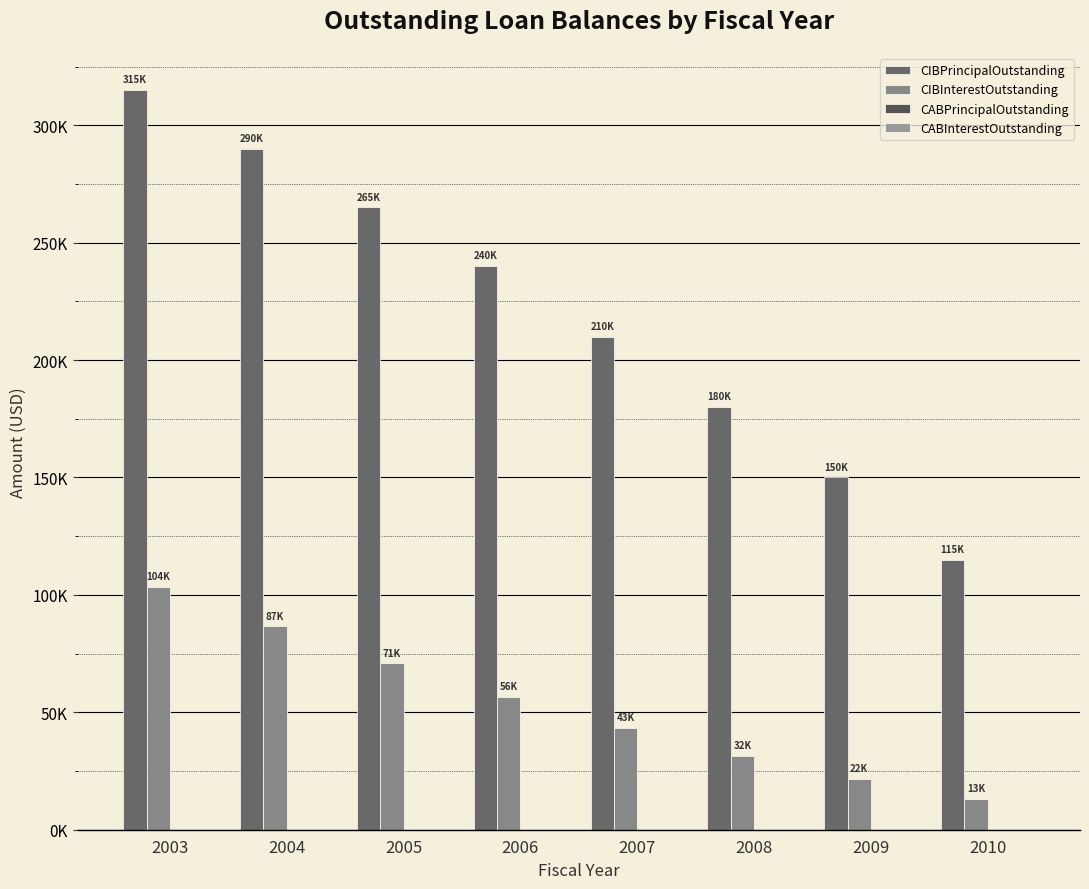

The value of CIBPrincipalOutstanding at 2006 is 129631.7. True or false?

False